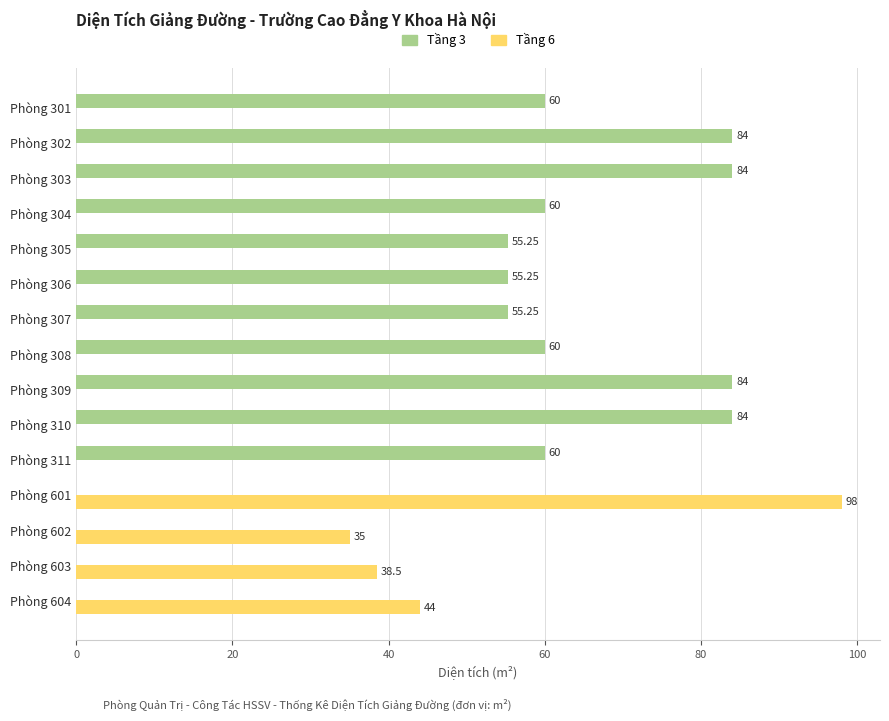

Is the value of Tầng 3 at Phòng 304 greater than the value of Tầng 6 at Phòng 602?

Yes